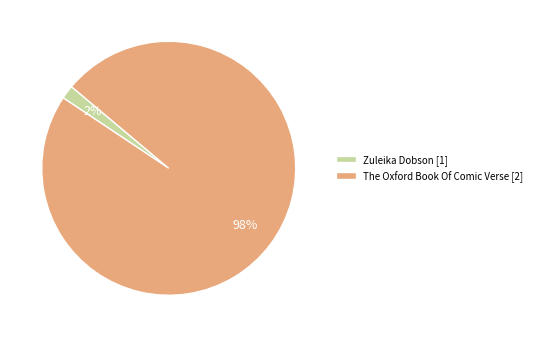

Rank the categories by value from lowest to highest.

Zuleika Dobson [1], The Oxford Book Of Comic Verse [2]